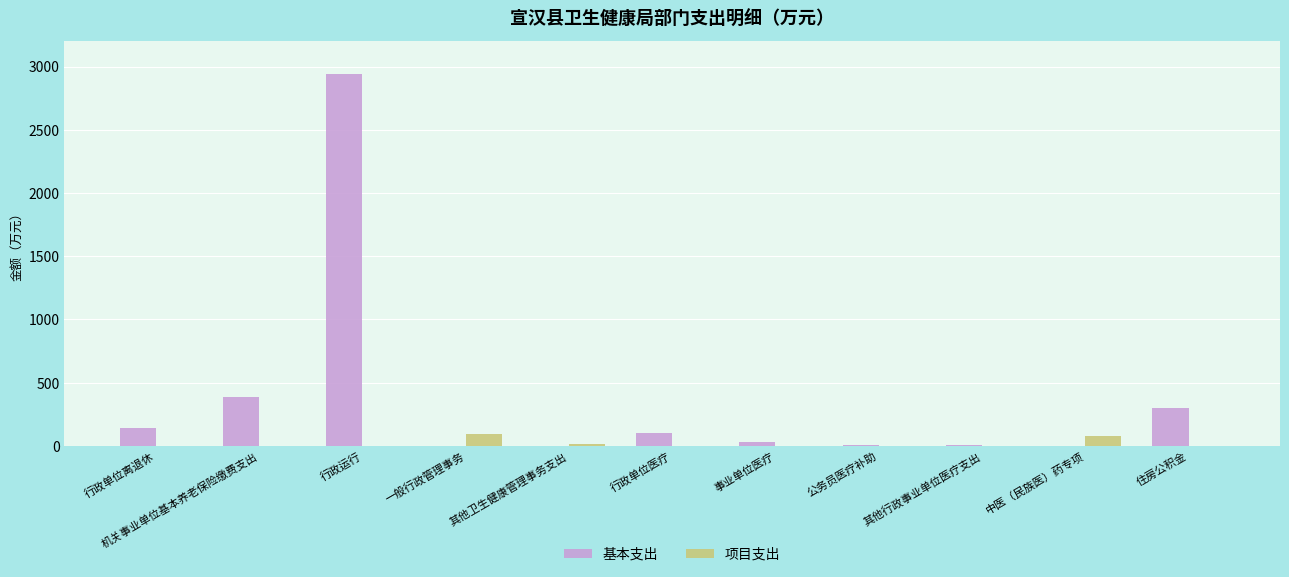

At which label is 基本支出 closest to 1469?

机关事业单位基本养老保险缴费支出